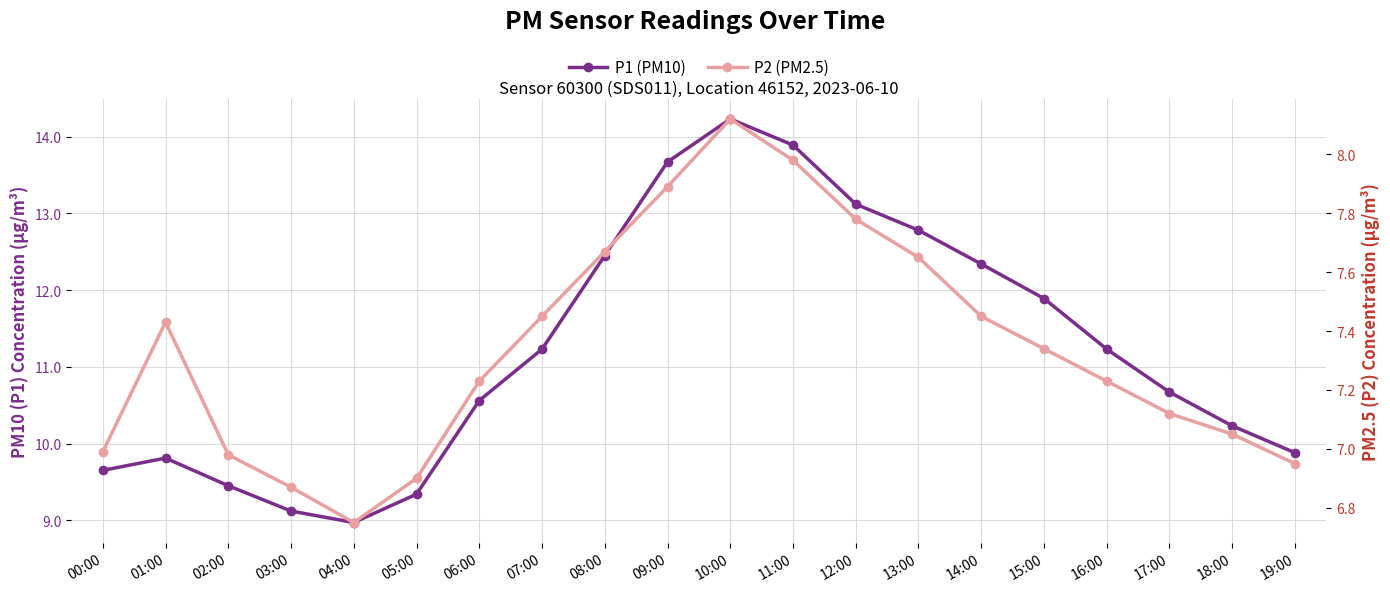

What is the average value of the P1 (PM10) series?

11.2